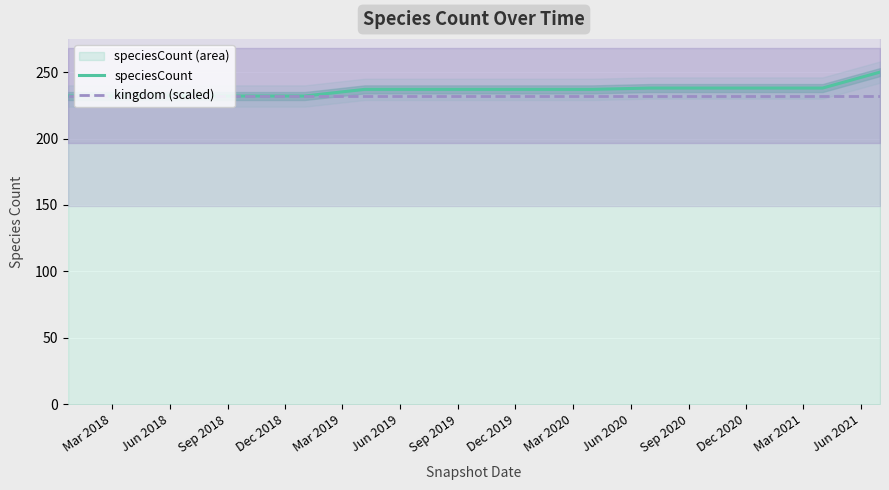

What is the highest value of the kingdom (scaled) series?

232